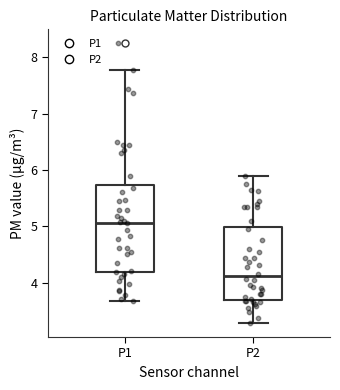

Which box's median line is the lowest?

P2